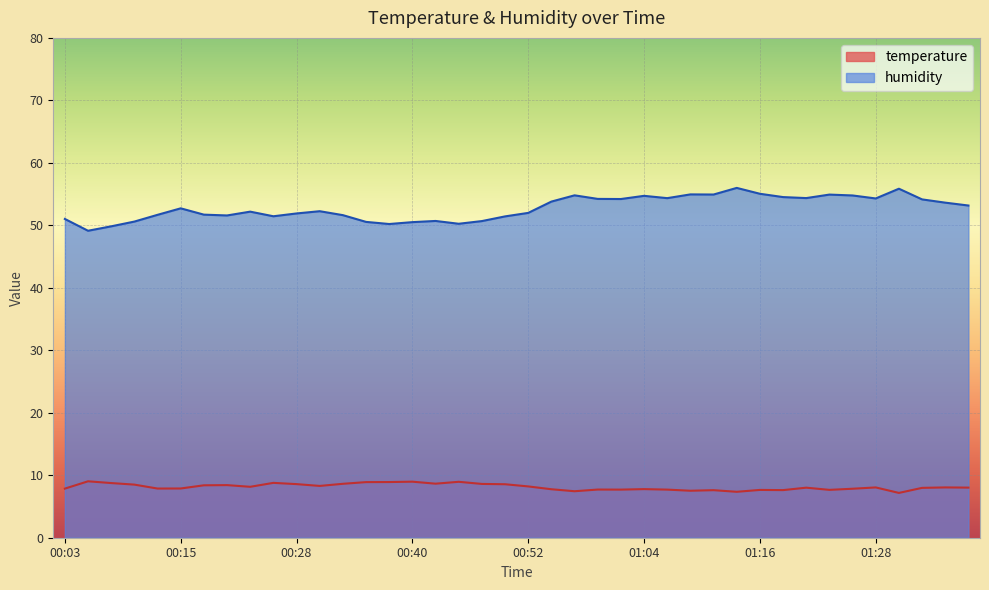

Does the chart display data point markers on the line(s)?

No